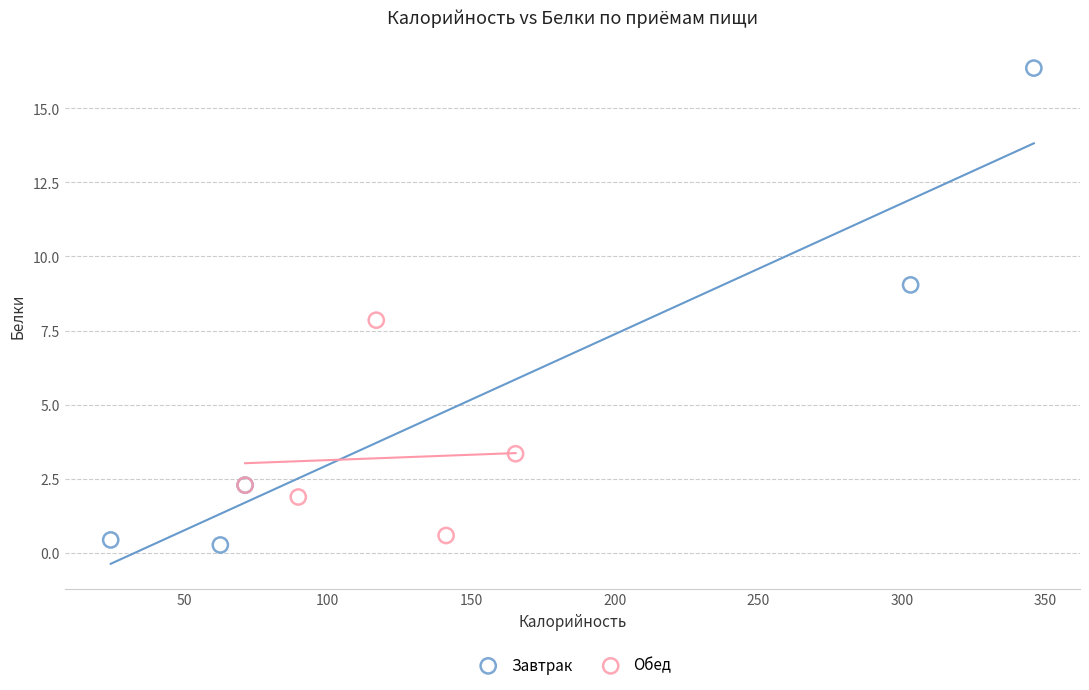

What are all the series names shown in the legend?

Завтрак, Обед